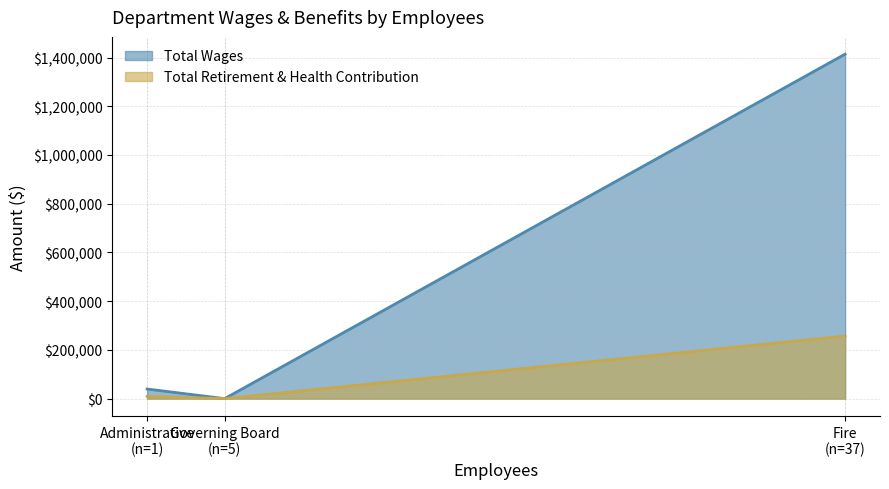

Which series has the largest total across all categories?

Total Wages